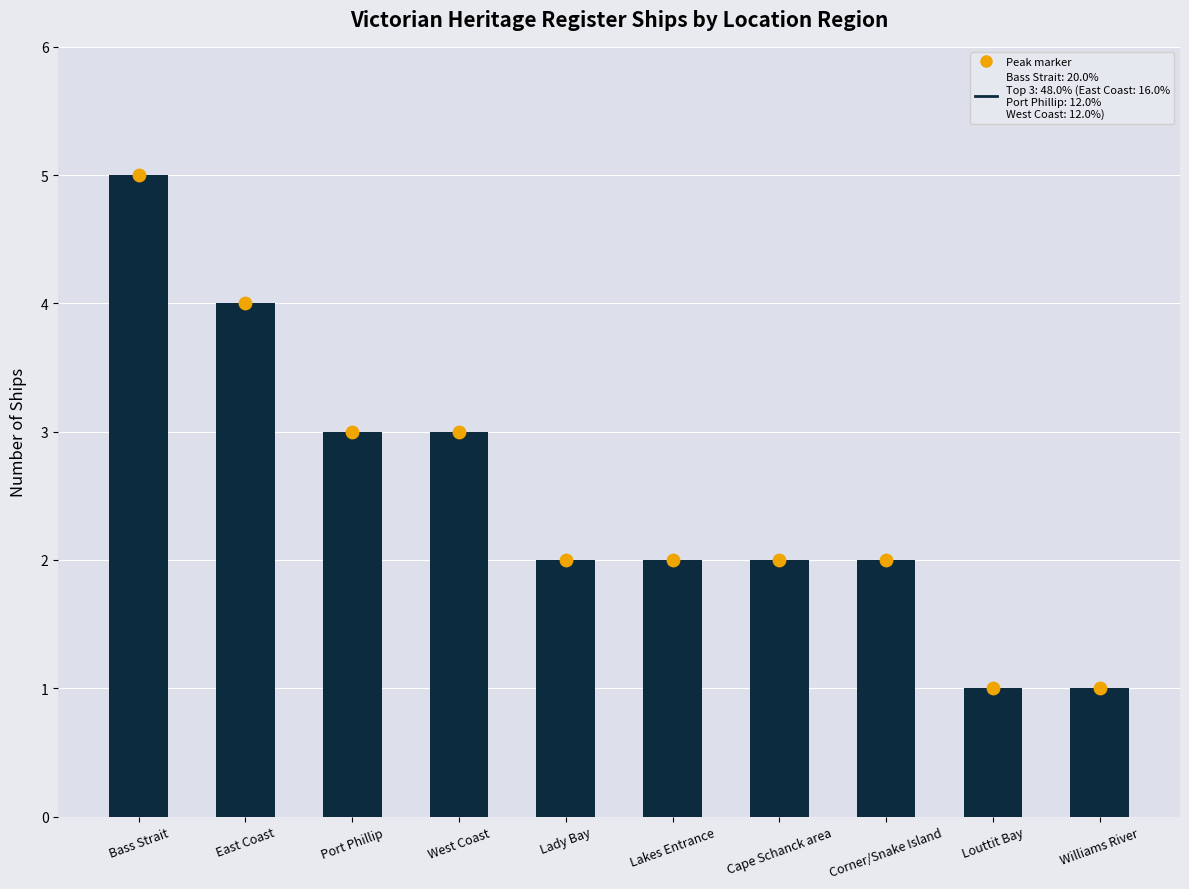

Approximately how many times larger is the value at Port Phillip compared to Lakes Entrance?

1.5